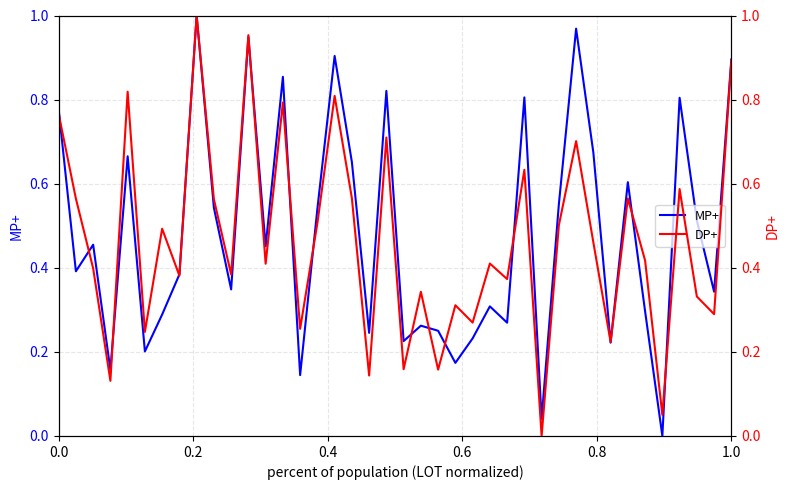

How many lines are shown in the chart?

2